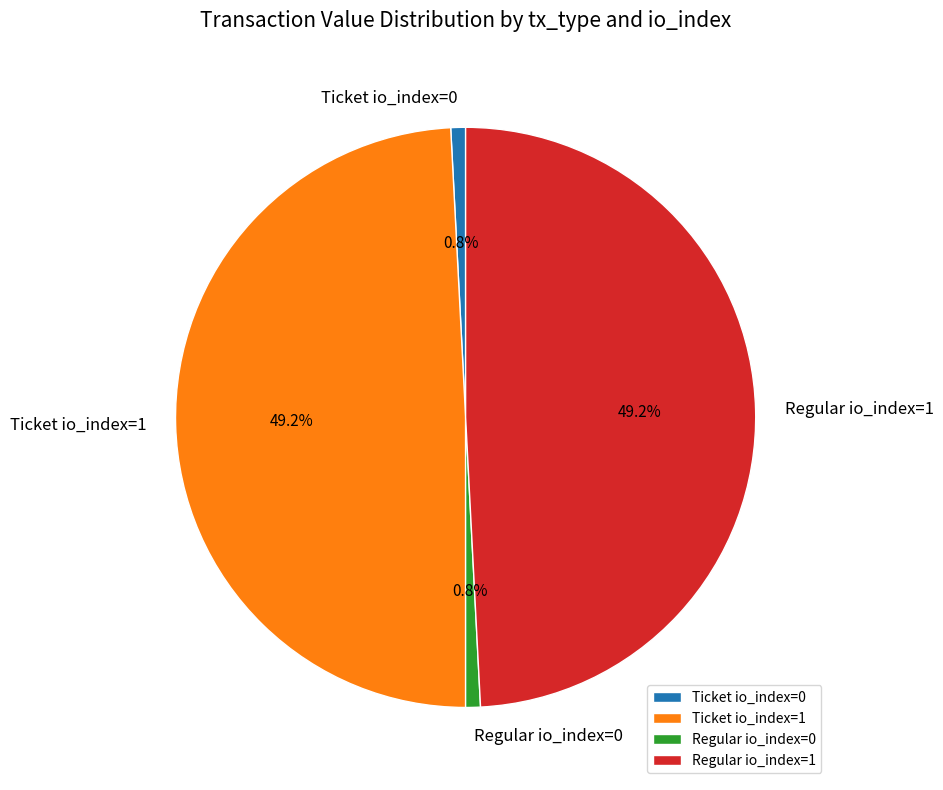

Combined, do Ticket io_index=1 and Regular io_index=1 account for over 50%?

Yes